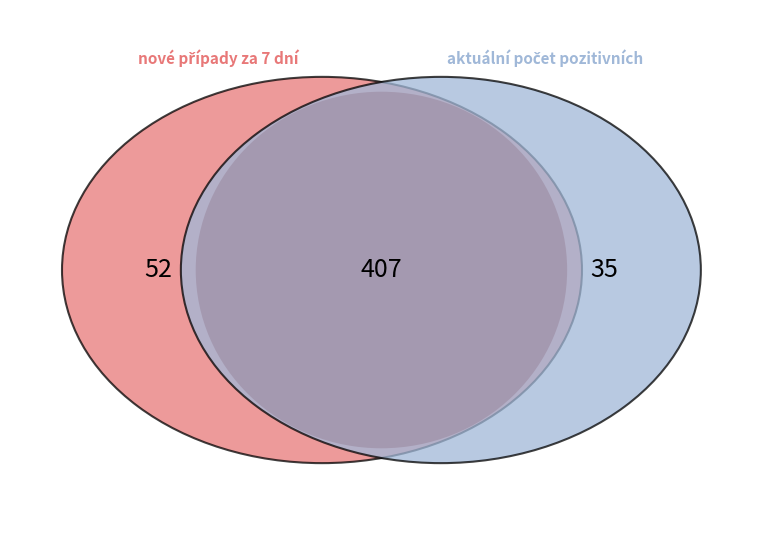

Is there a majority slice in this chart?

No